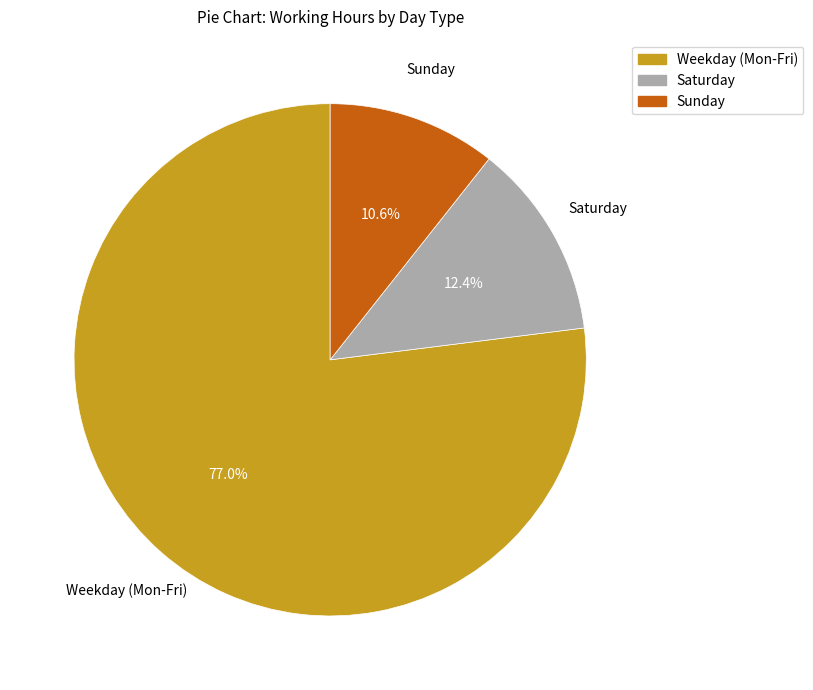

Is there a majority slice in this chart?

Yes